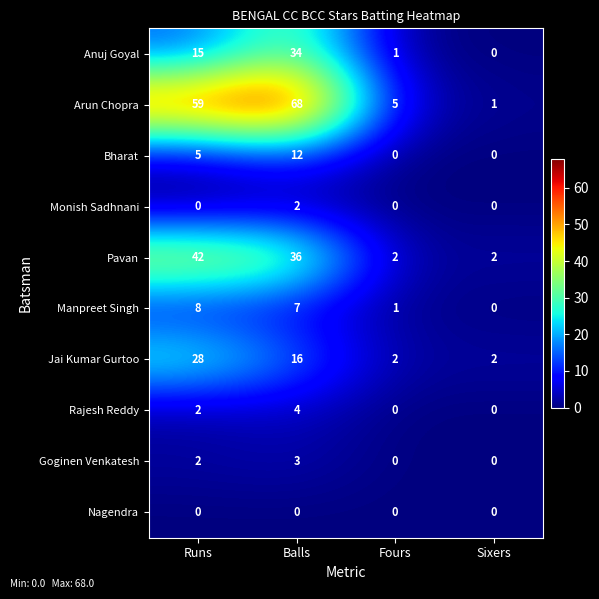

True or false: Rajesh Reddy has a value of -2 at Fours.

False